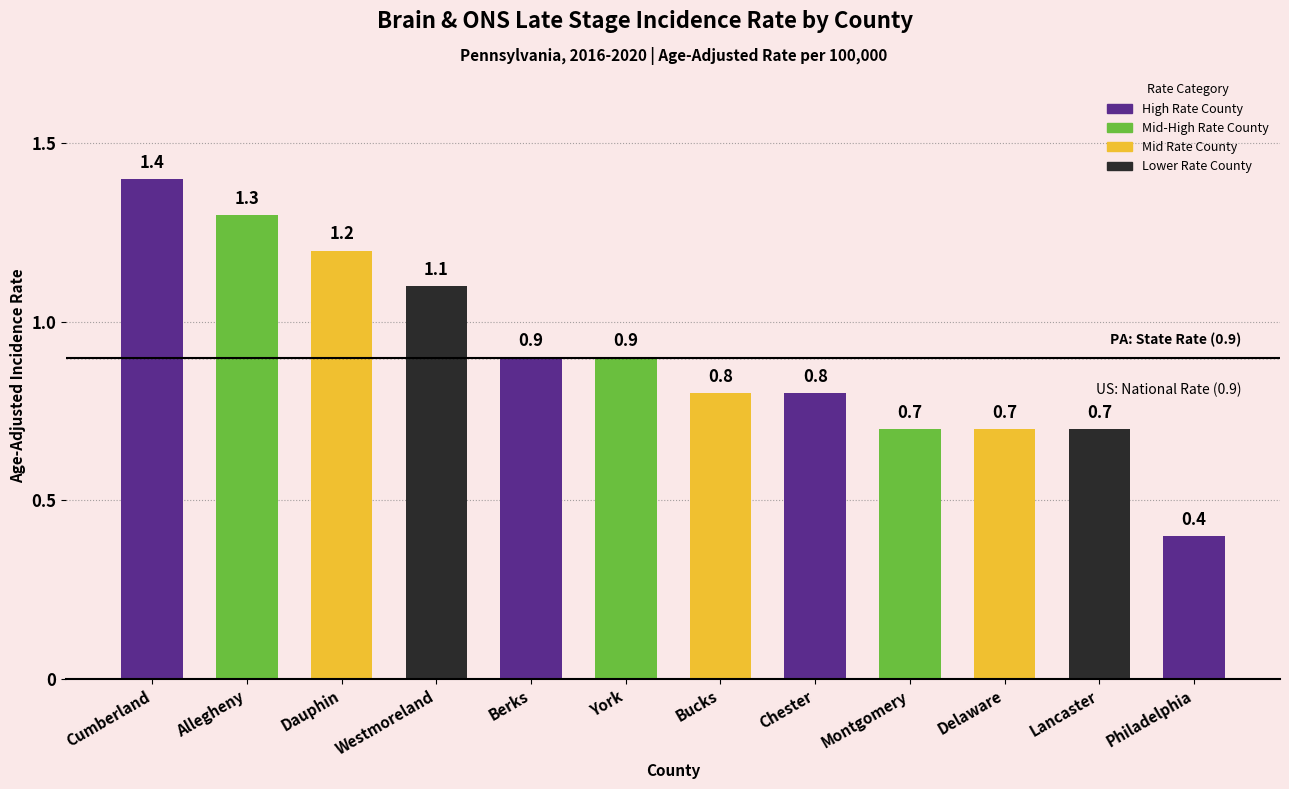

Count the number of categories in the chart.

12